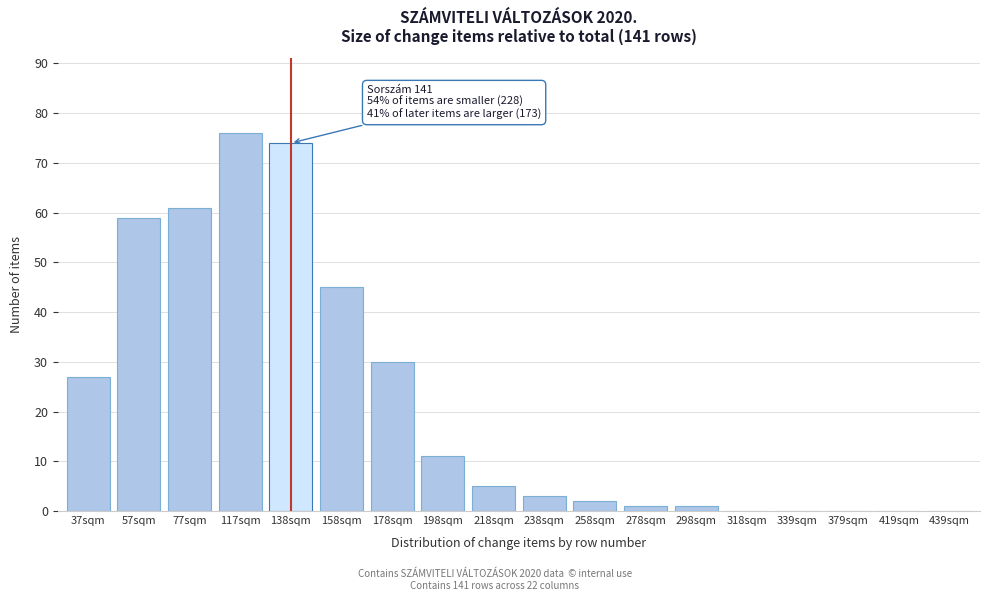

Reading left to right, extract all data points from this chart.

37sqm=27	57sqm=59	77sqm=61	117sqm=76	138sqm=74	158sqm=45	178sqm=30	198sqm=11	218sqm=5	238sqm=3	258sqm=2	278sqm=1	298sqm=1	318sqm=0	339sqm=0	379sqm=0	419sqm=0	439sqm=0